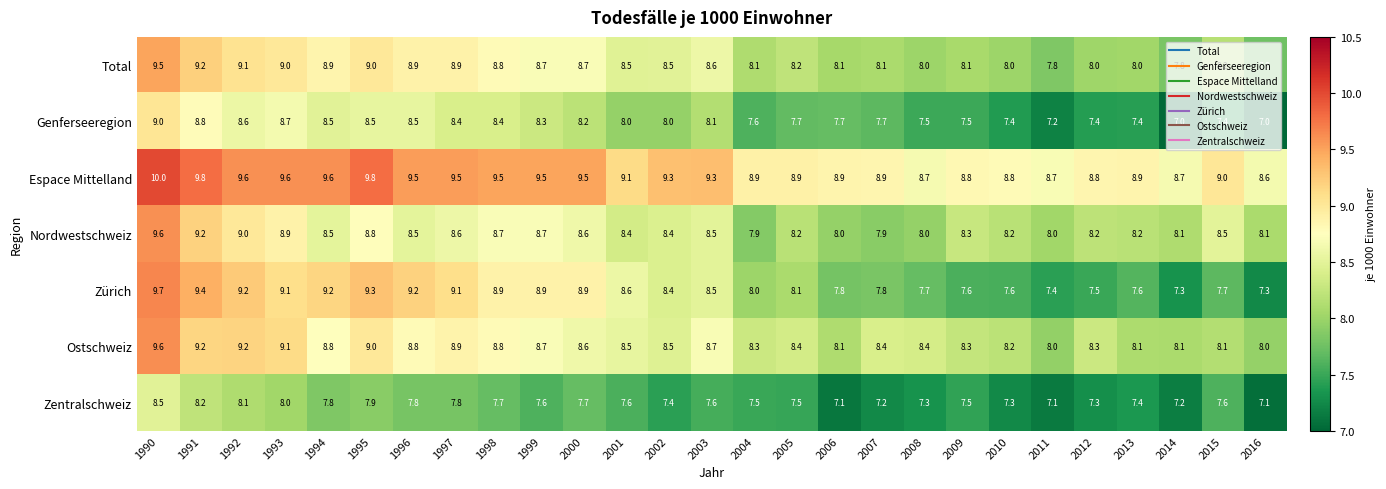

The value of Zentralschweiz at 1991 is 8.2. True or false?

True